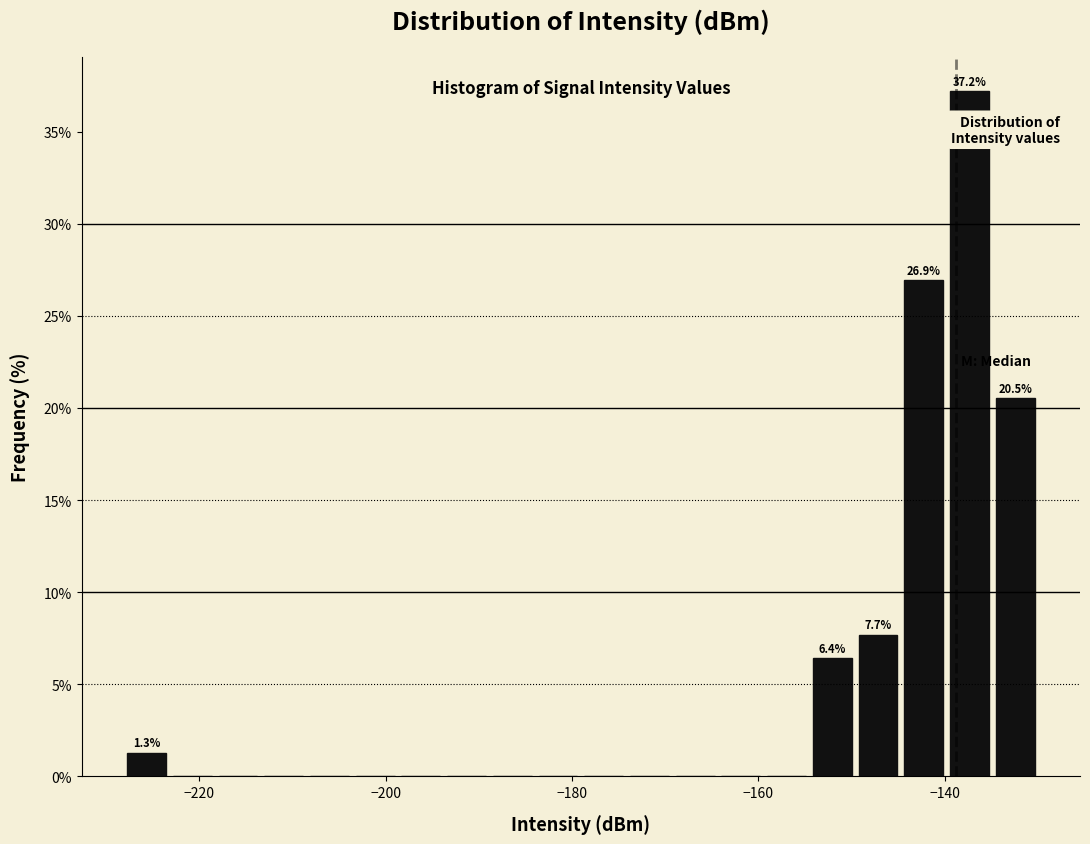

Around what value on the x-axis is the tallest bar? Give the approximate position of its centre, as read against the axis.

-138